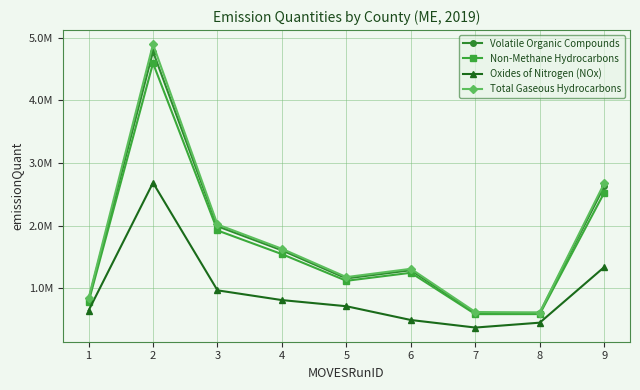

Is it true that Volatile Organic Compounds equals 517661 at 1?

False